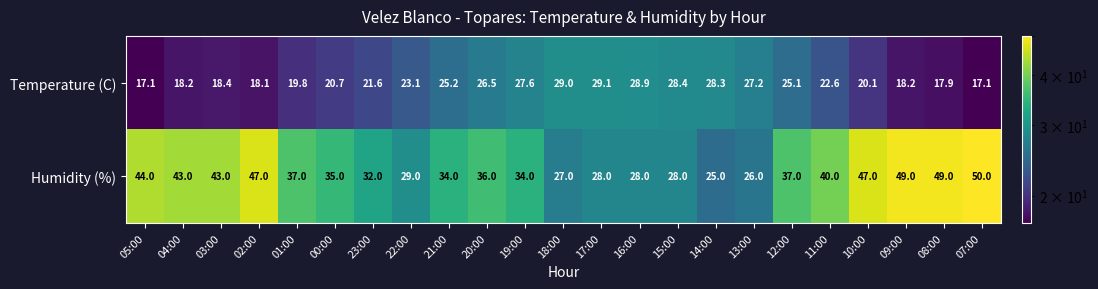

List the series in order of their peak value, lowest first.

Temperature (C), Humidity (%)